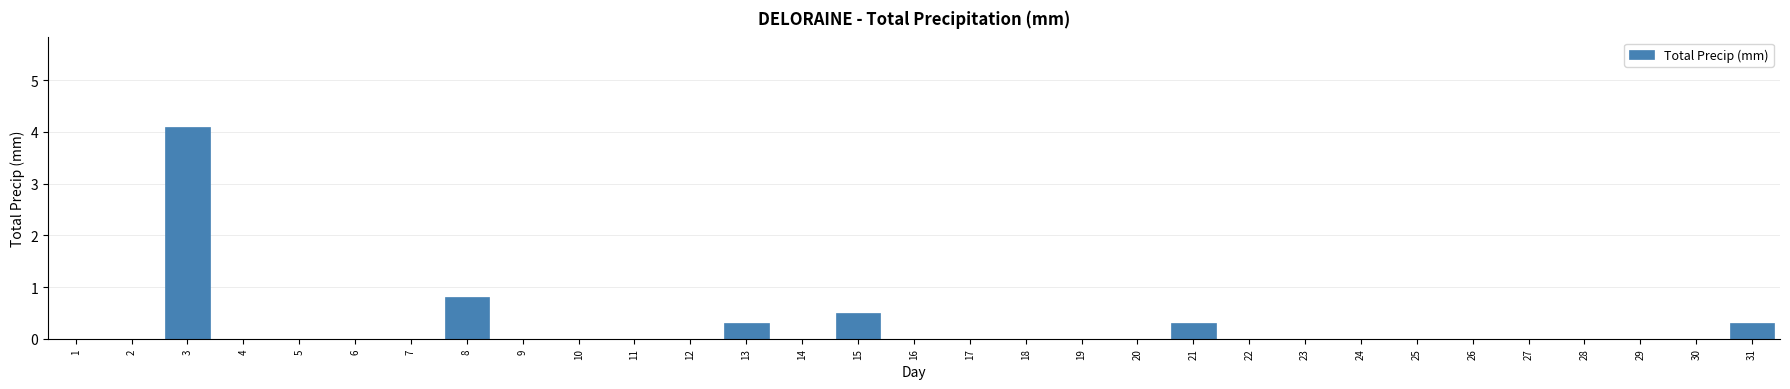

At which category does the chart reach its peak across all series?

3